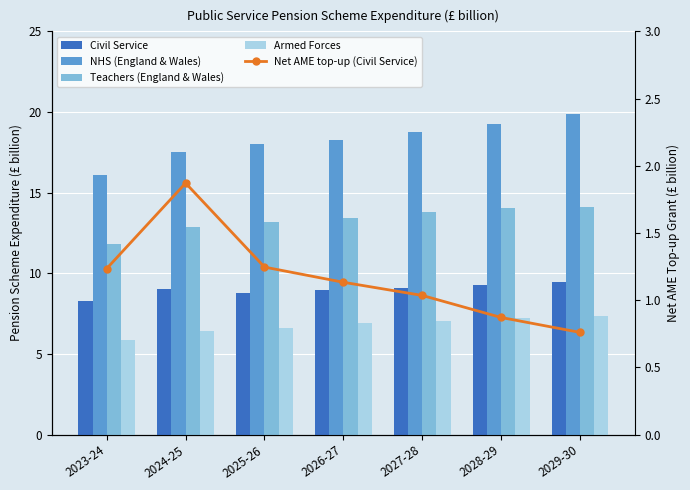

The Civil Service series shows 9.0 at 2024-25. True or false?

True